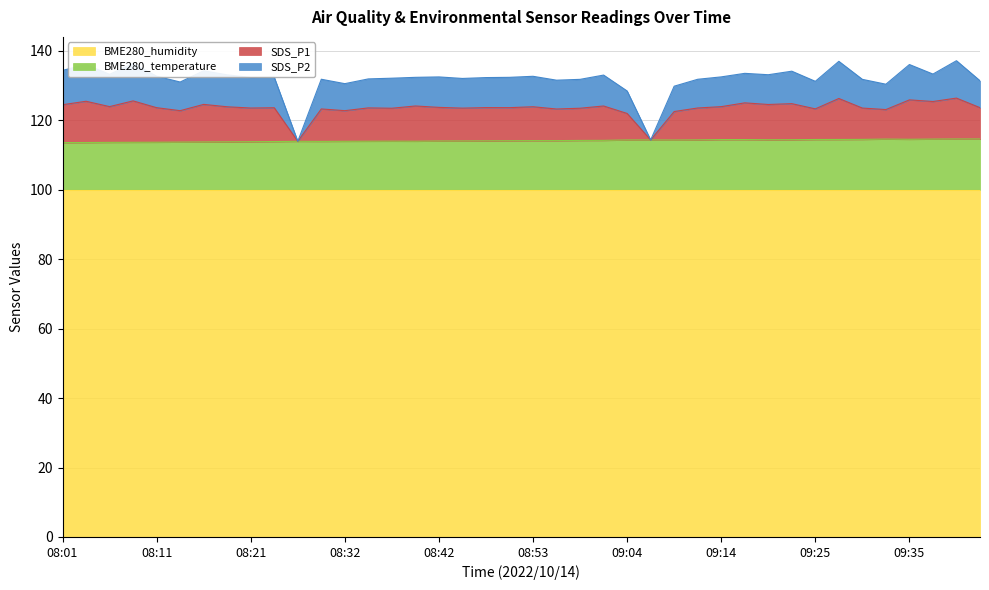

What position from the left is 08:50?

20